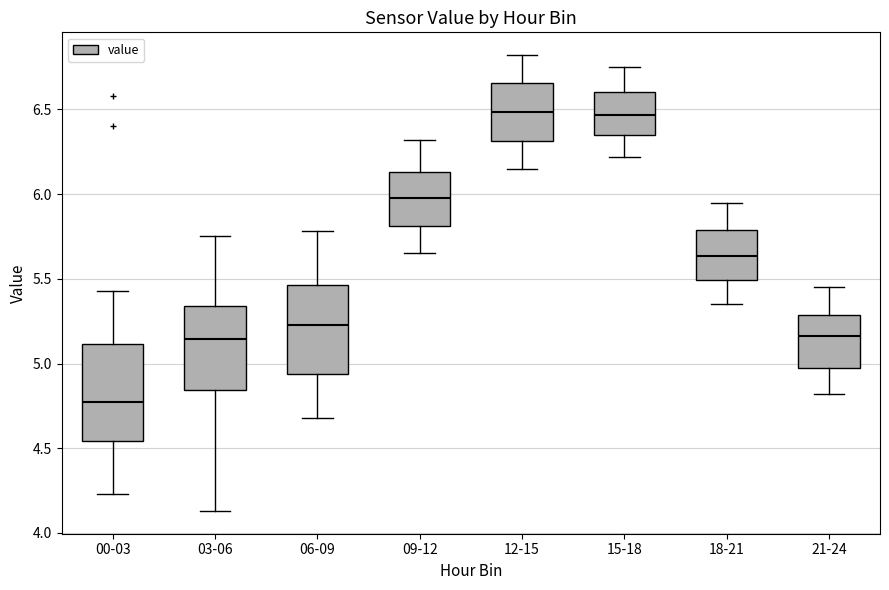

Where is the upper edge of the box for 06-09 on the y-axis? The values are not printed on the chart, so give them approximately, as read against the axis.

5.45